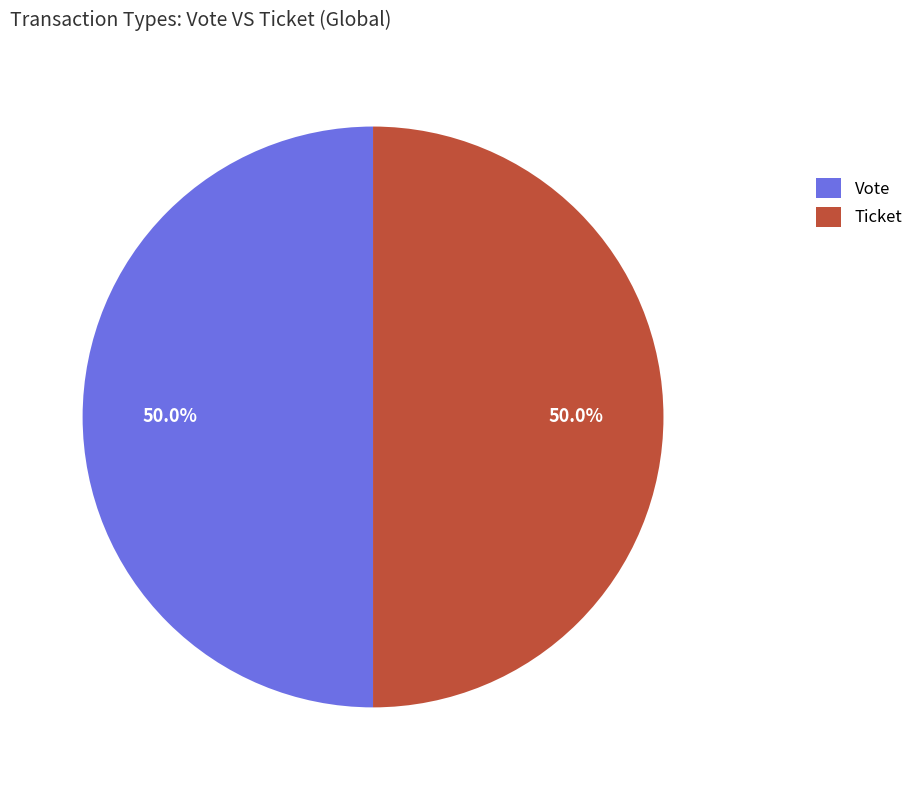

What is the ratio of the value at Vote to the value at Ticket?

1.0